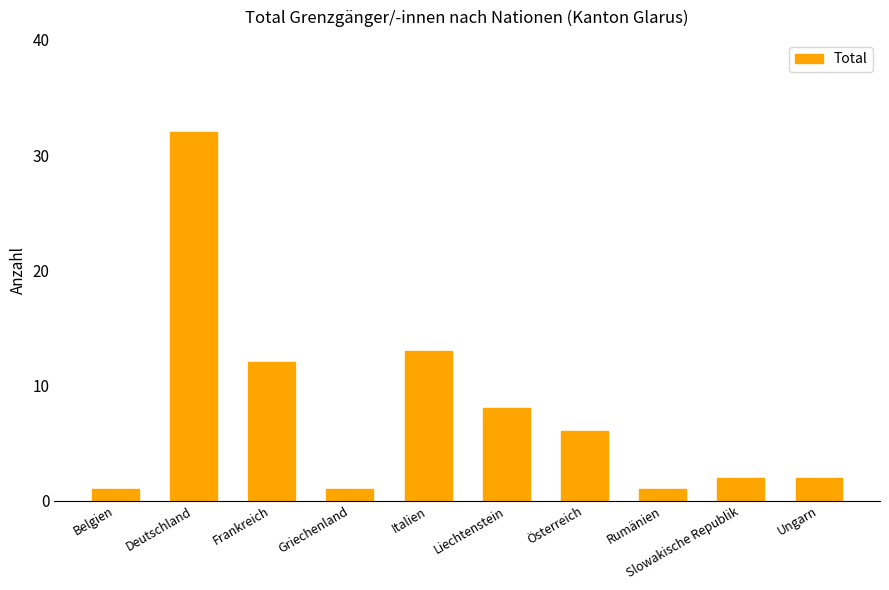

Between Liechtenstein and Frankreich, which is larger?

Frankreich